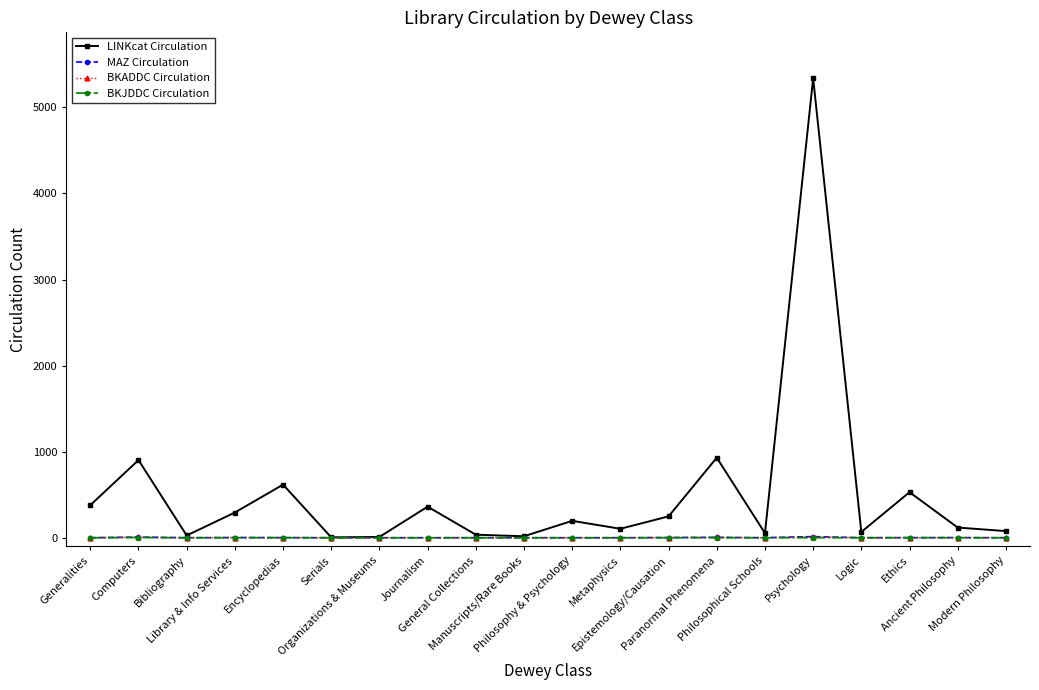

How many lines are shown in the chart?

4